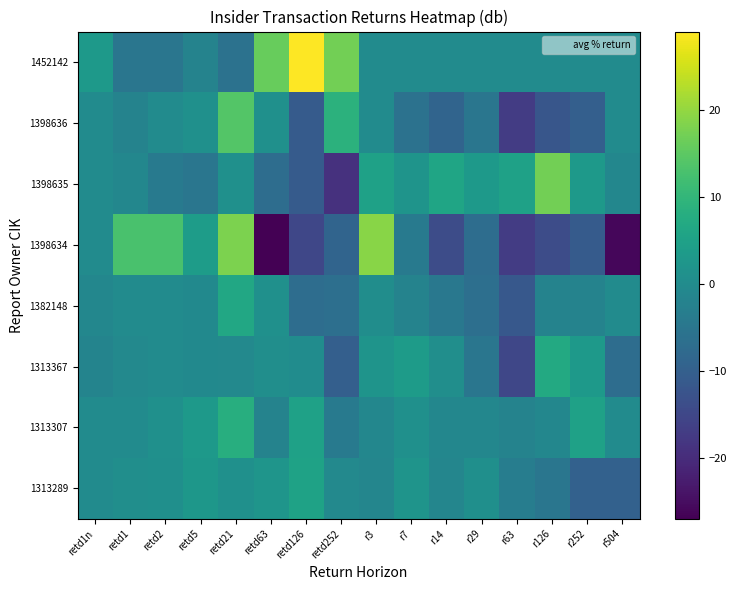

At which category does the chart reach its peak across all series?

retd126